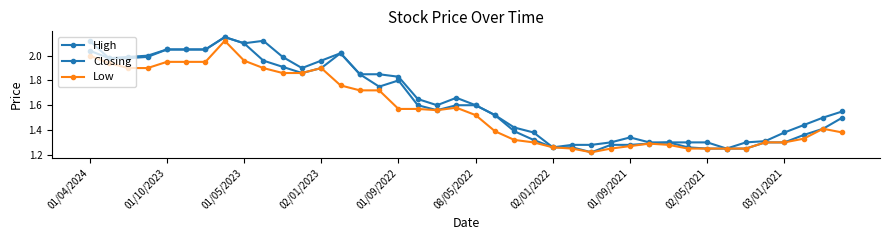

List the series in order of their peak value, lowest first.

Low, High, Closing